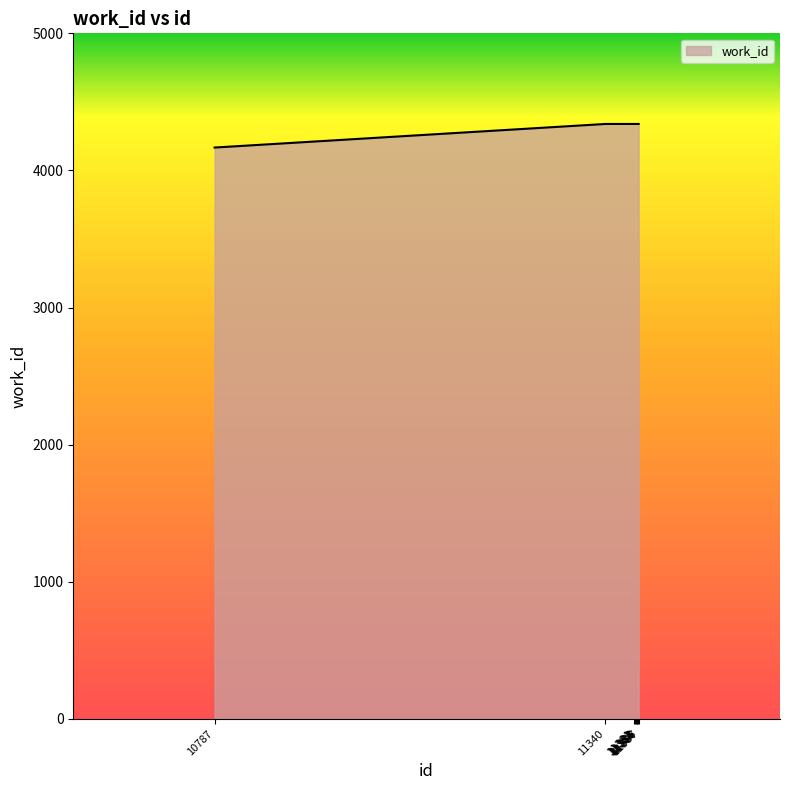

Reading left to right, transcribe all the data shown in this chart.

4167	4339	4339	4339	4339	4339	4339	4339	4339